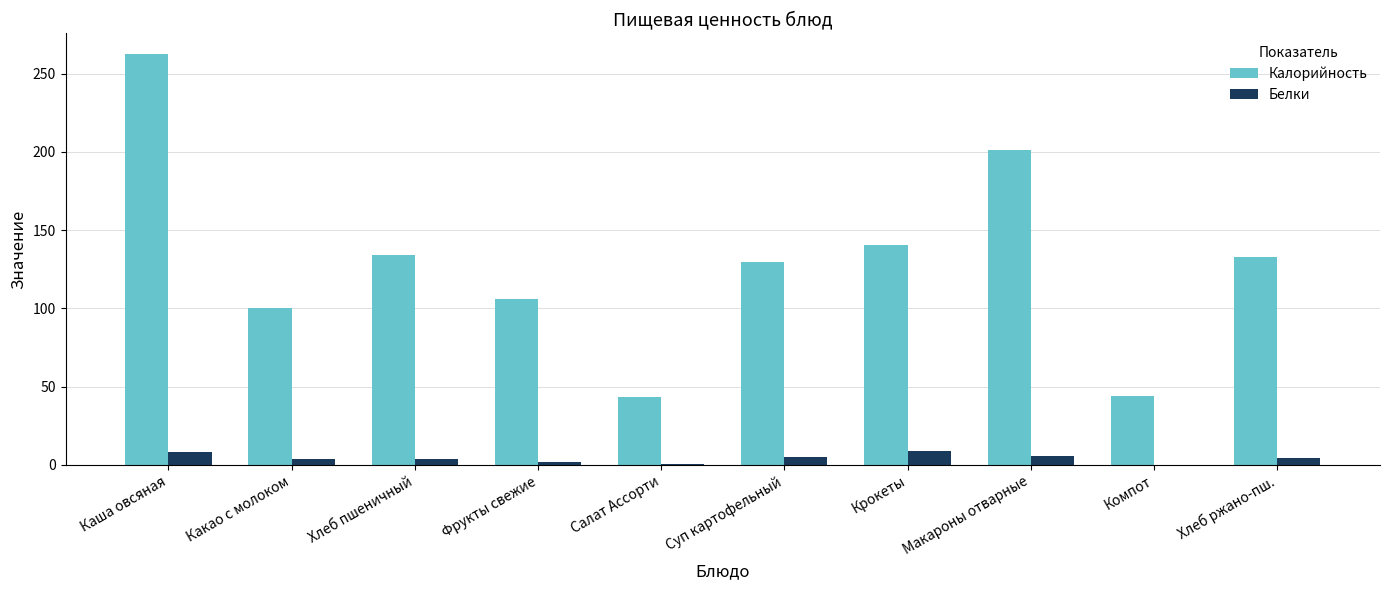

At which category is the sum across all series the highest?

Каша овсяная